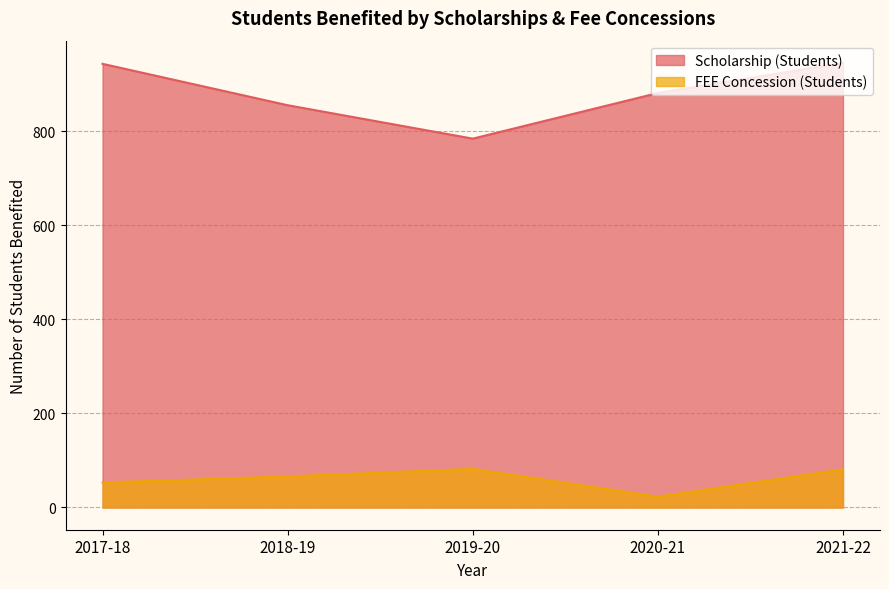

What is the sum of the Scholarship (Students) values at 2019-20 and 2017-18?

1727